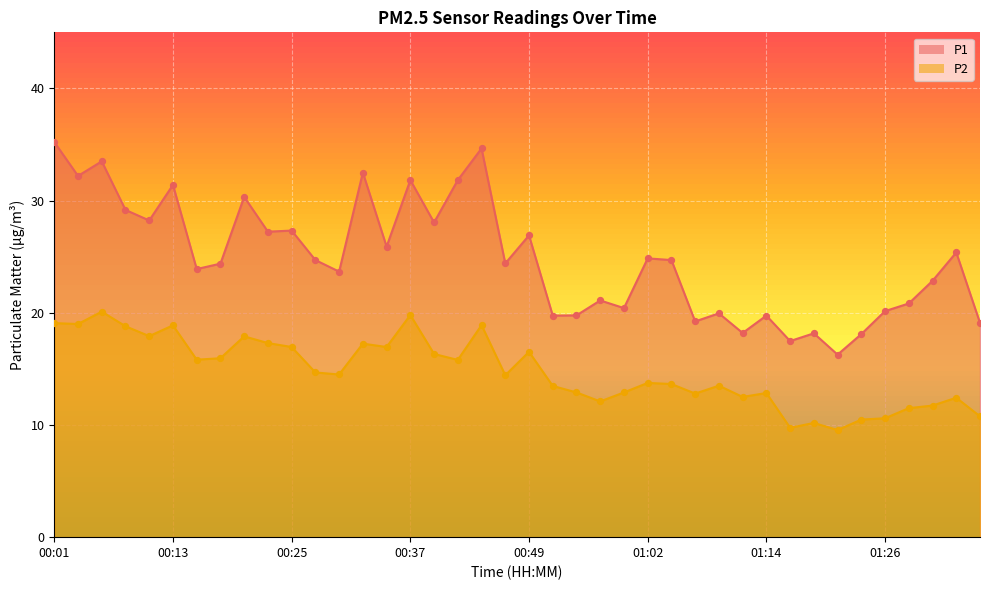

Which series contains the lowest Y value?

P2